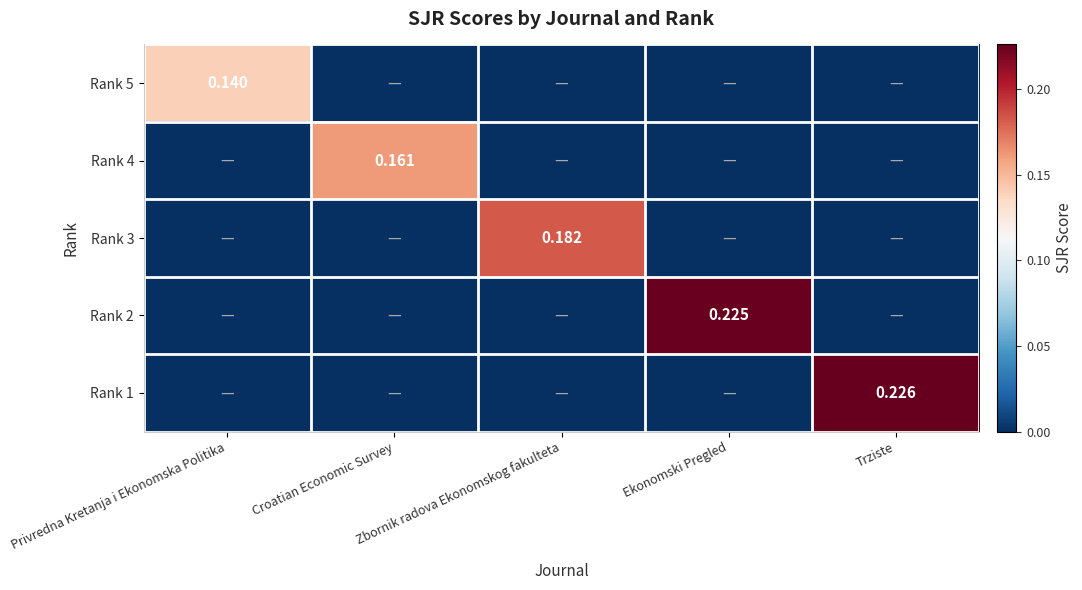

Between Ekonomski Pregled and Croatian Economic Survey, which is larger?

Ekonomski Pregled